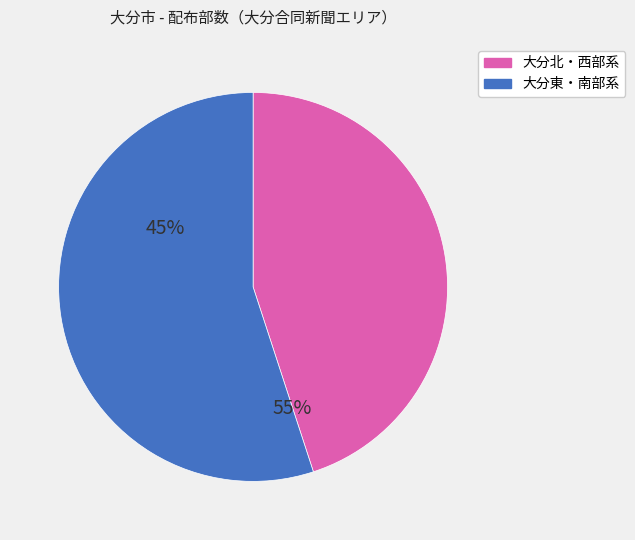

Is there any slice that represents more than half of the pie?

Yes